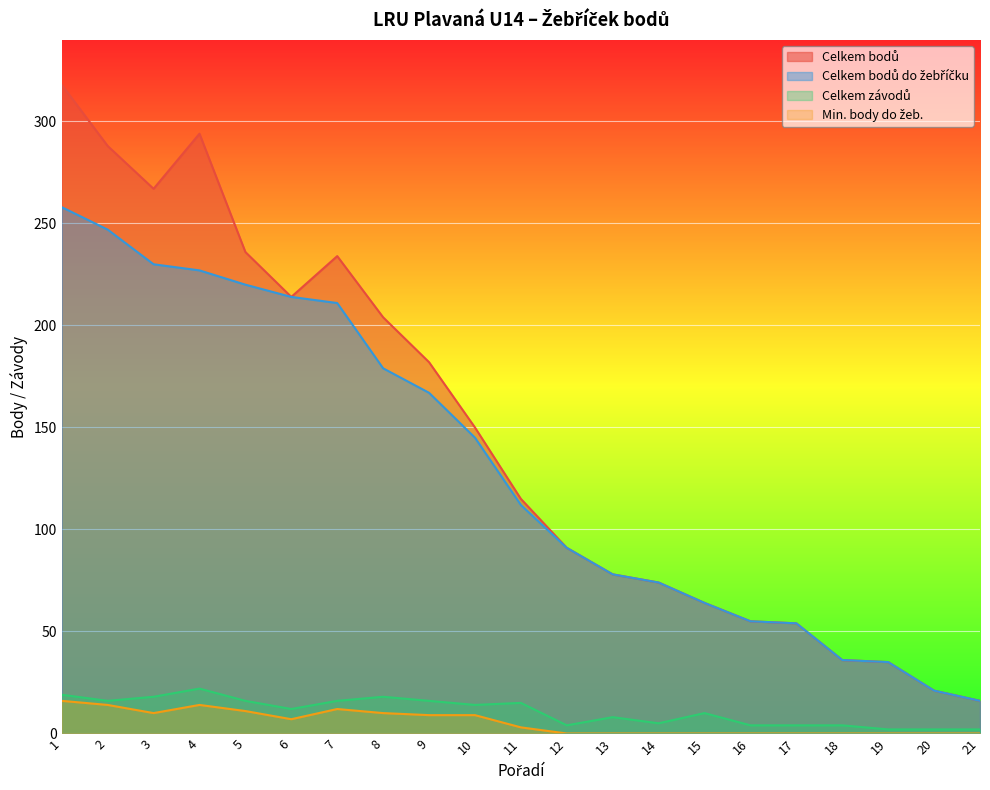

At which category is the sum across all series the highest?

1